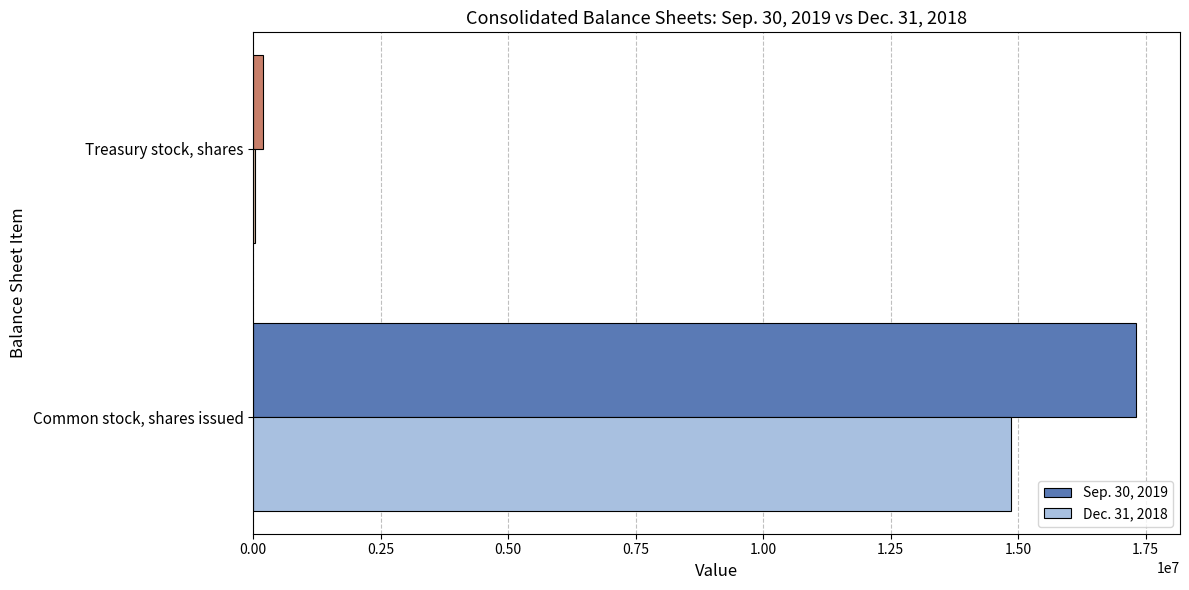

At which category is the sum across all series the highest?

Common stock, shares issued